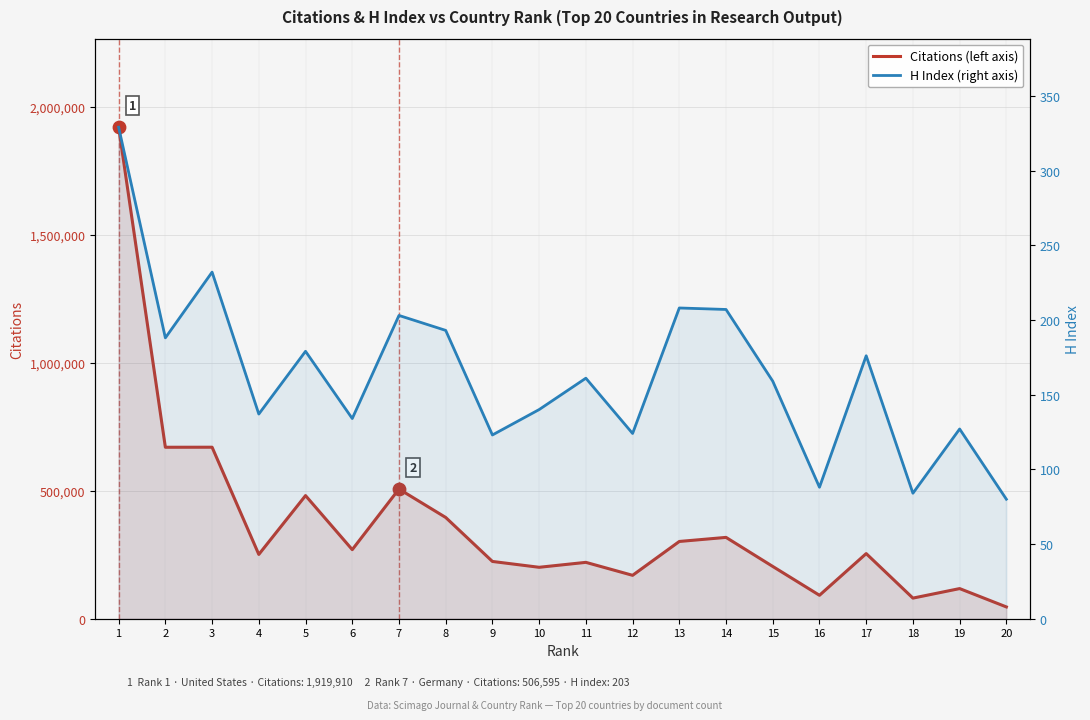

Which series reaches the maximum Y coordinate?

Citations by Rank